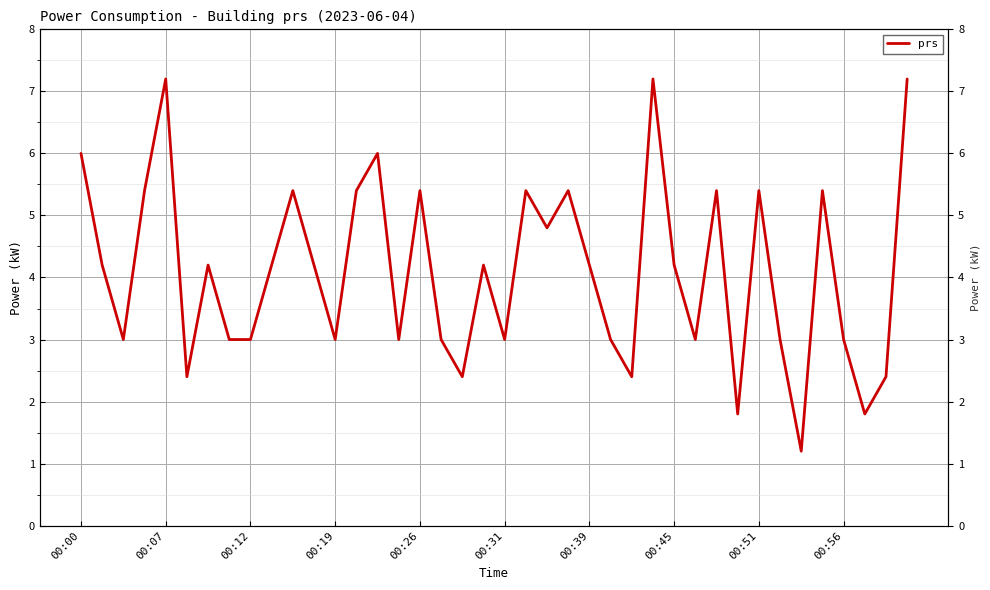

What is the greatest value displayed?

7.2